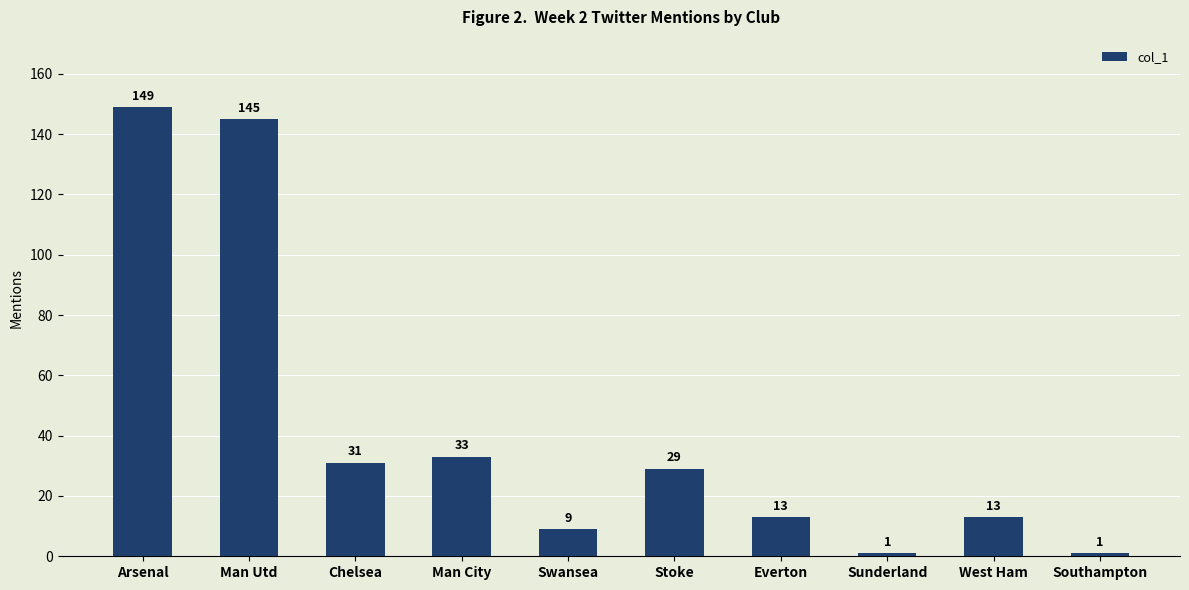

The chart shows a value of 31 at Chelsea. True or false?

True